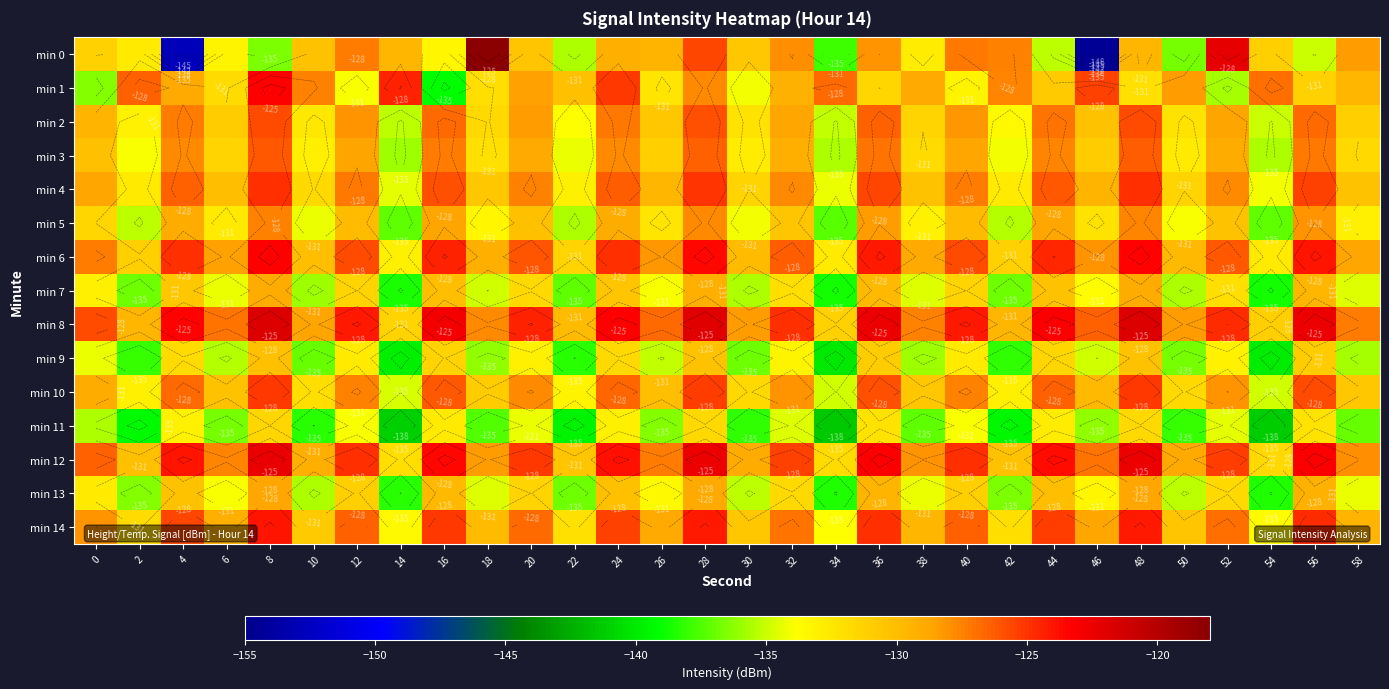

At which label does min 11 first exceed -135?

4